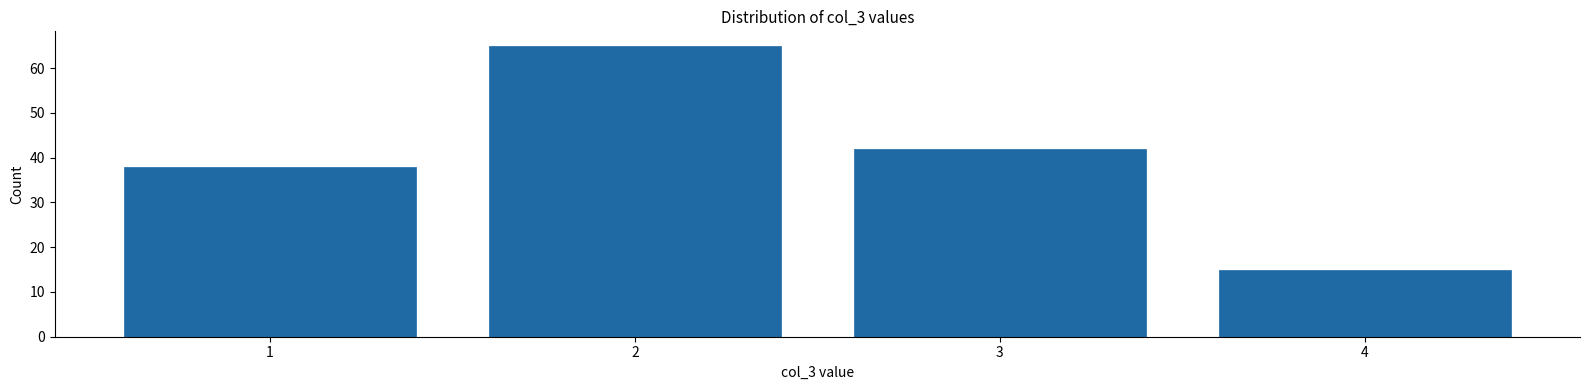

Reading left to right, transcribe all the data shown in this chart.

1=38	2=65	3=42	4=15